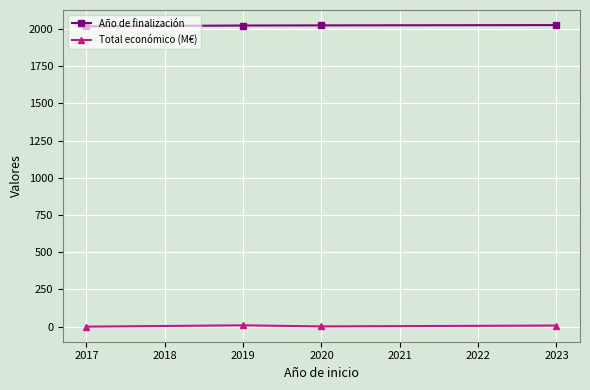

True or false: Año de finalización has more than 2 interior local peaks.

False